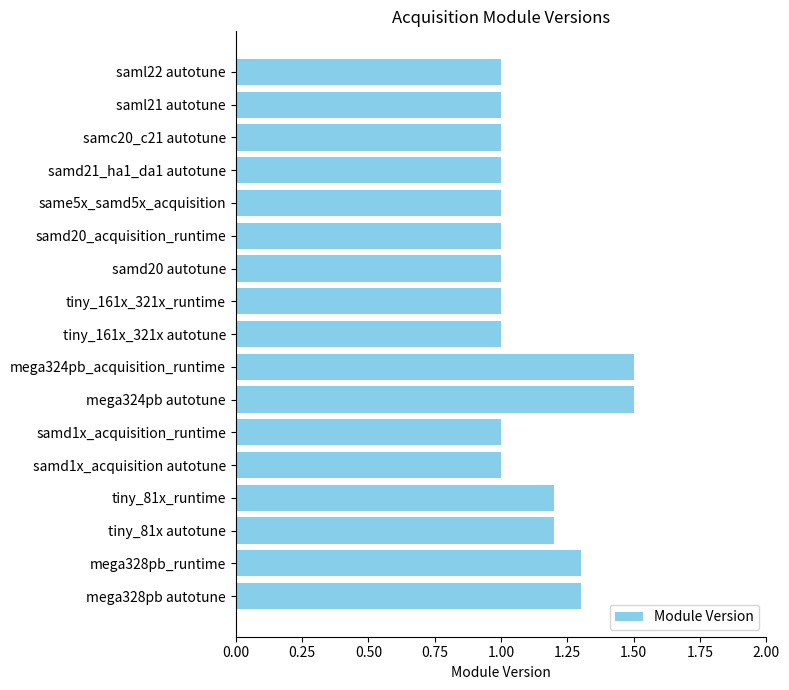

The value at samd21_ha1_da1 autotune is 1.0. True or false?

True